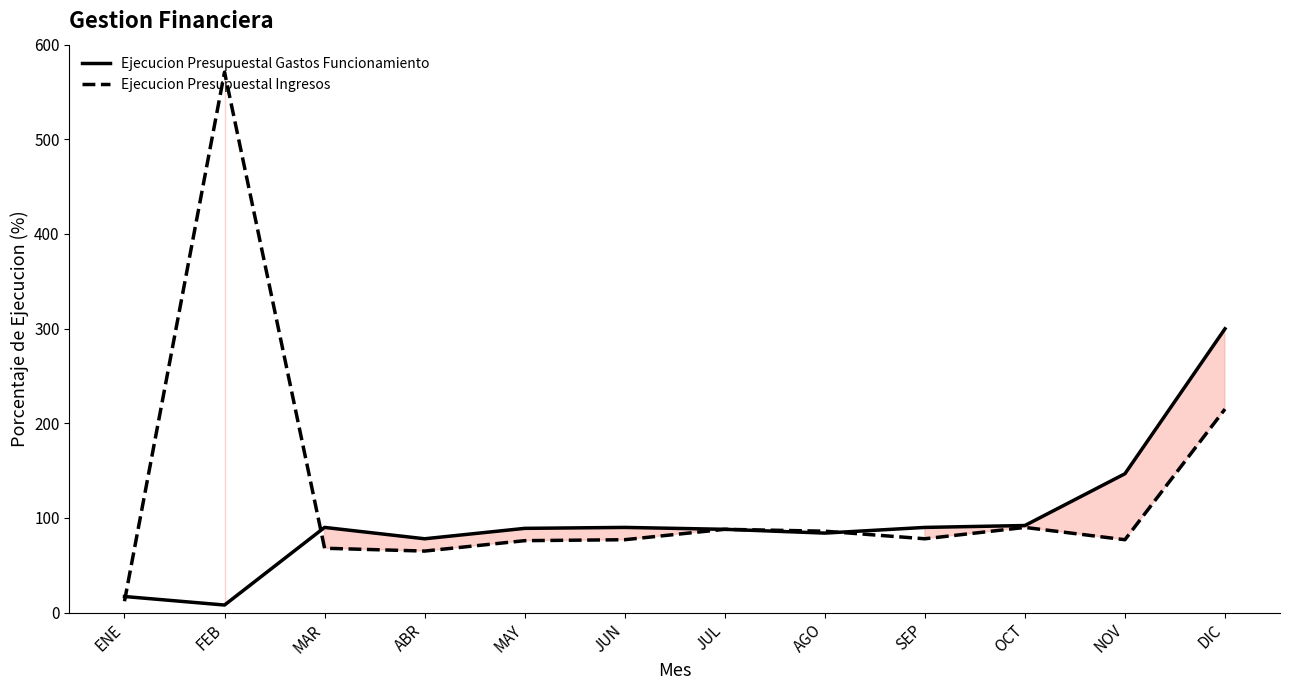

List the series in order of their peak value, highest first.

Ejecucion Presupuestal Ingresos, Ejecucion Presupuestal Gastos Funcionamiento